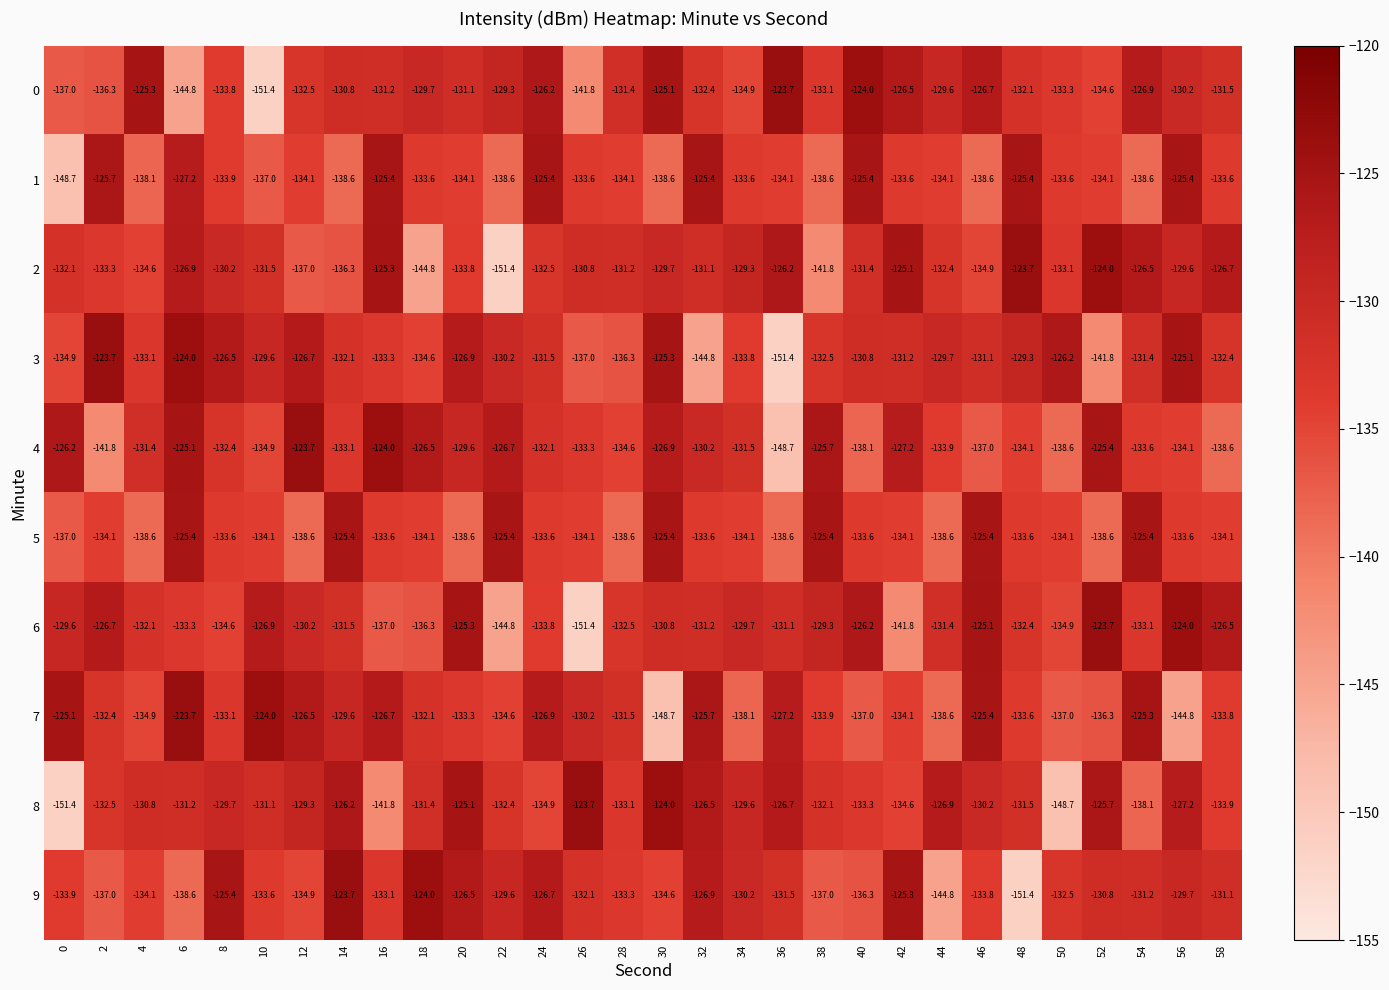

At which category is the sum across all series the highest?

6